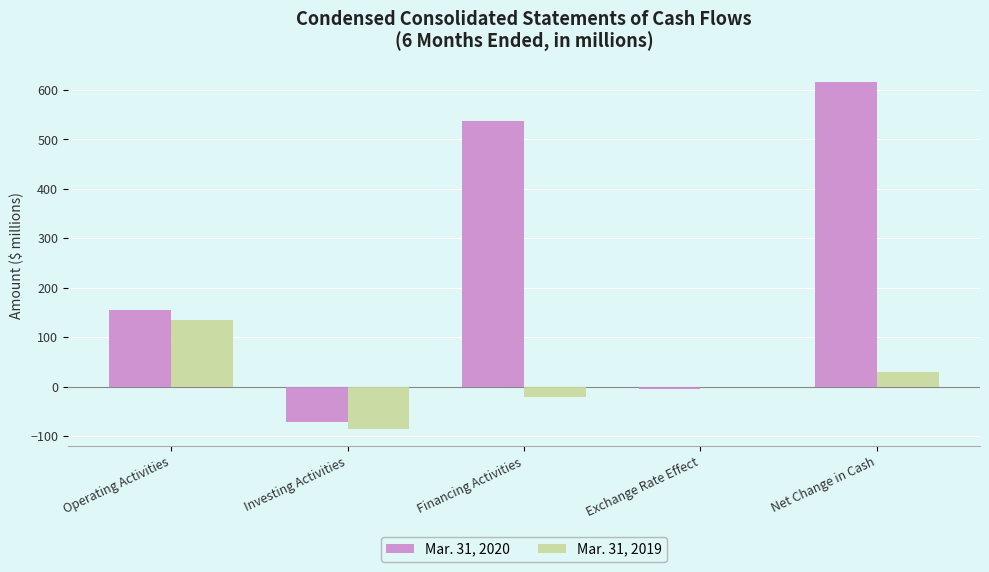

Which series has the widest spread of values?

Mar. 31, 2020